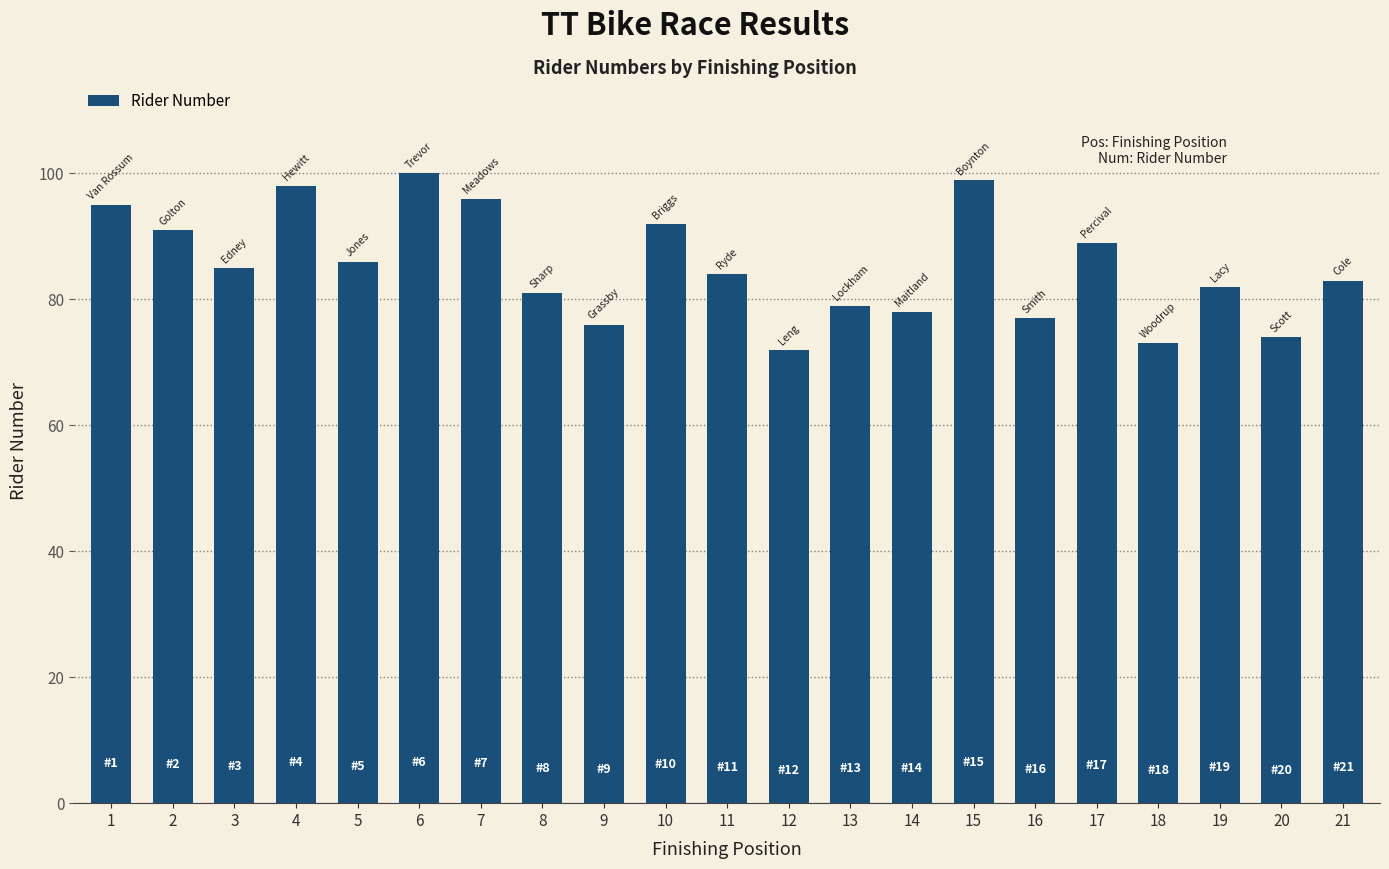

Reading left to right, what are all the values shown in this chart?

95	91	85	98	86	100	96	81	76	92	84	72	79	78	99	77	89	73	82	74	83